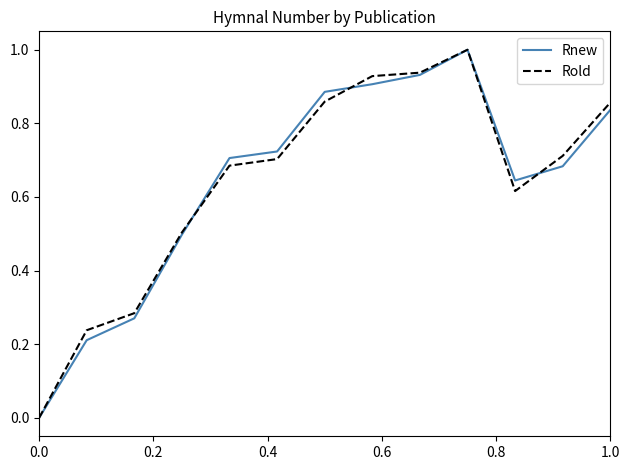

What is the greatest value displayed?

1.0